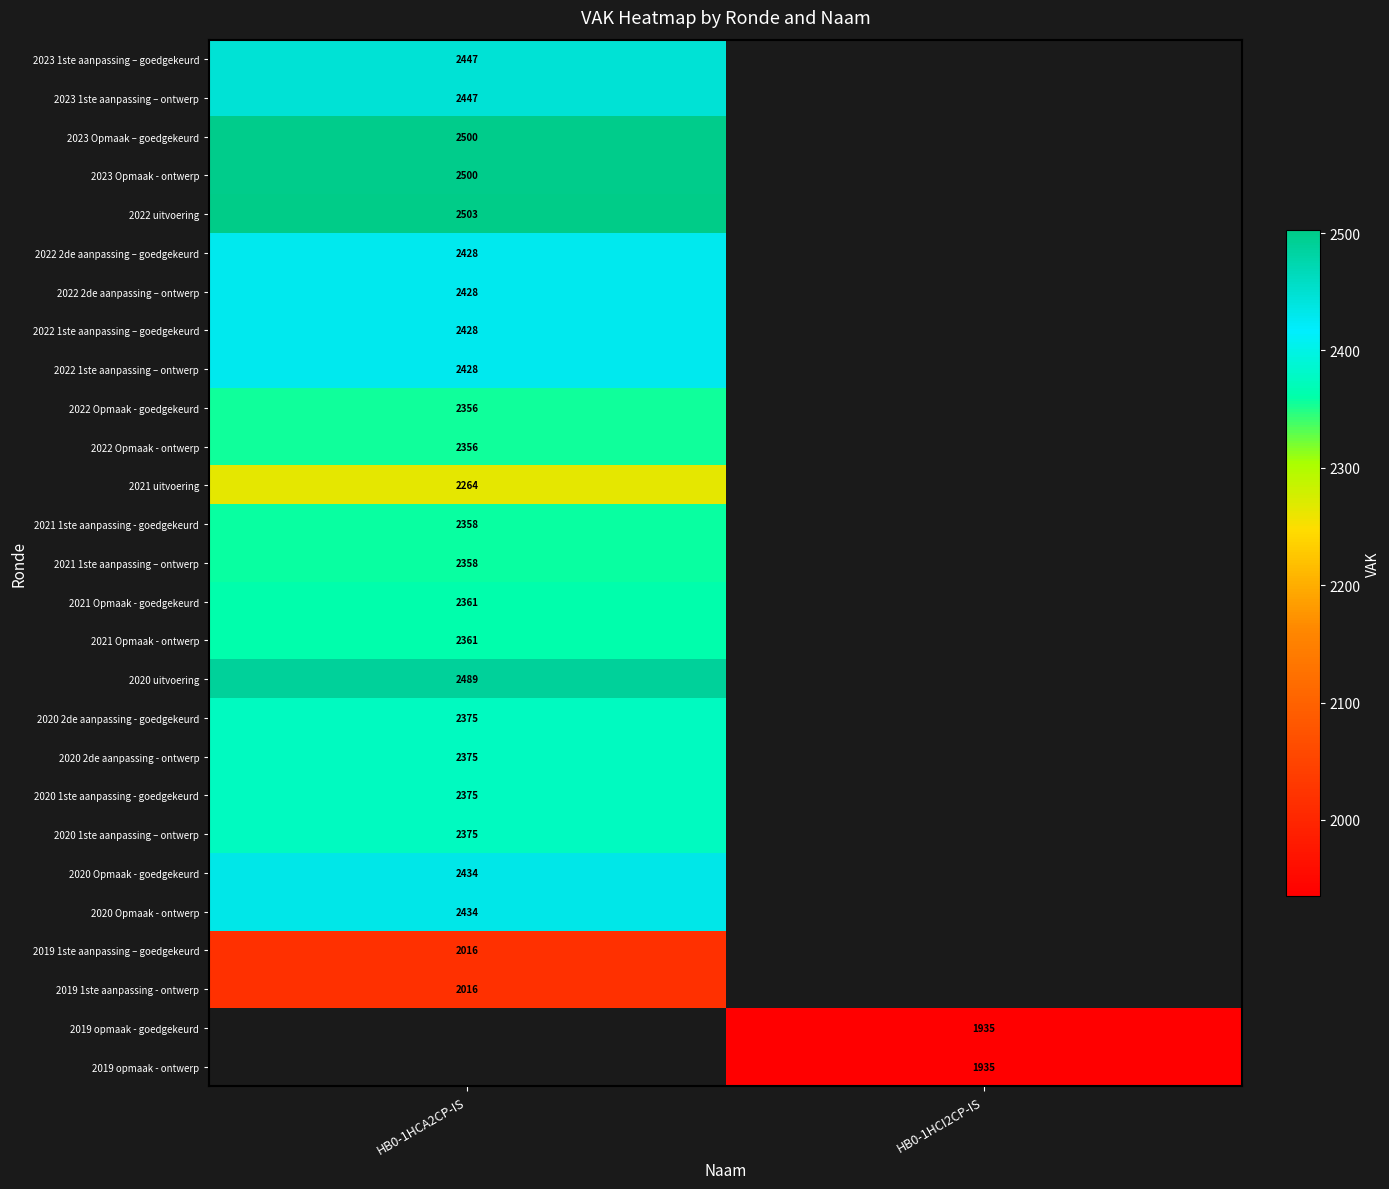

Which has a higher value, HB0-1HCI2CP-IS or HB0-1HCA2CP-IS?

HB0-1HCA2CP-IS